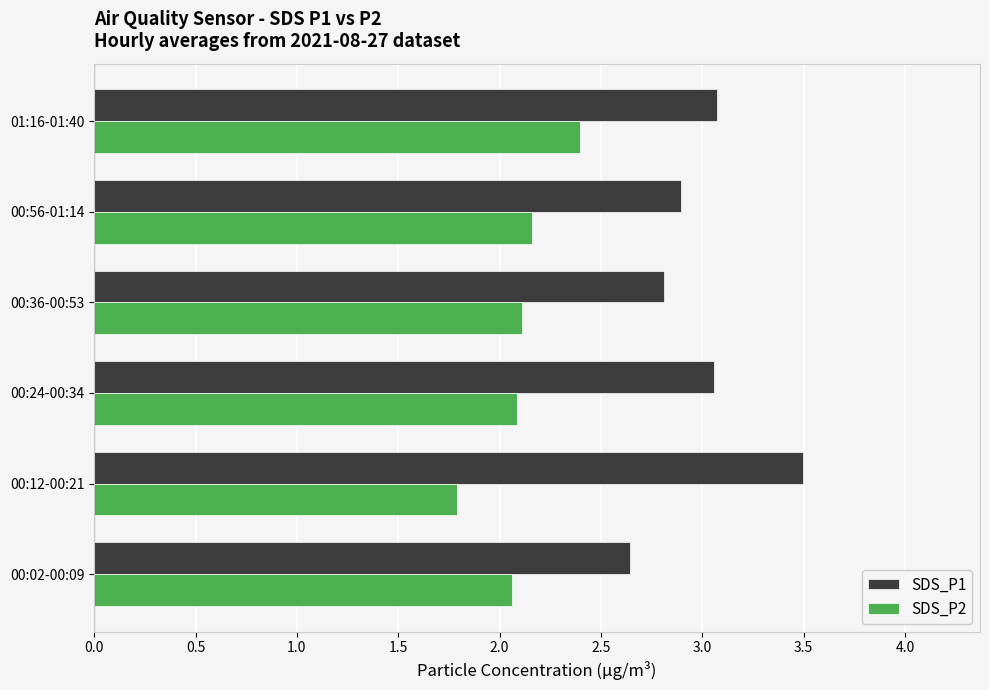

Rank the series by their maximum value, from highest to lowest.

SDS_P1, SDS_P2